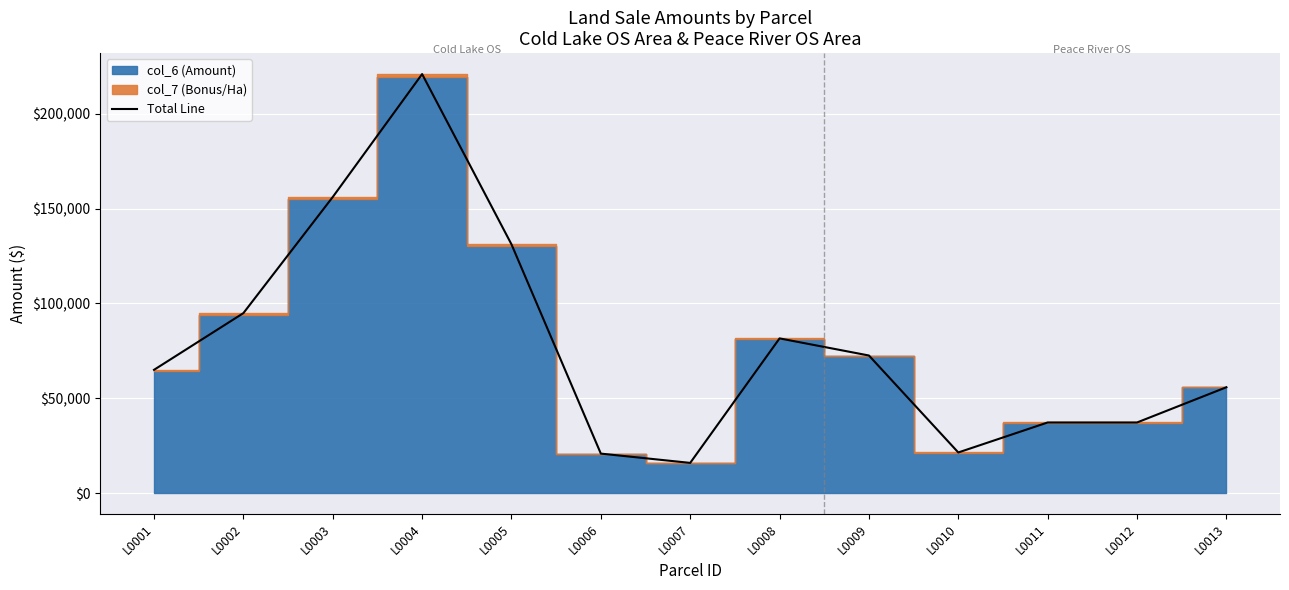

What is the difference between the values at L0003 and L0004?

64821.2